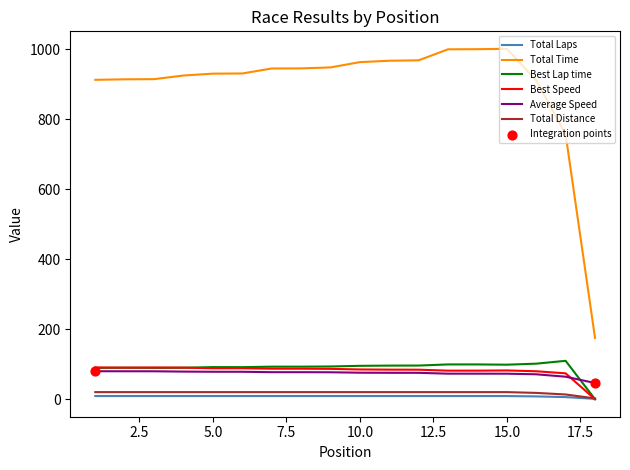

Which series has the largest total across all categories?

Total Time